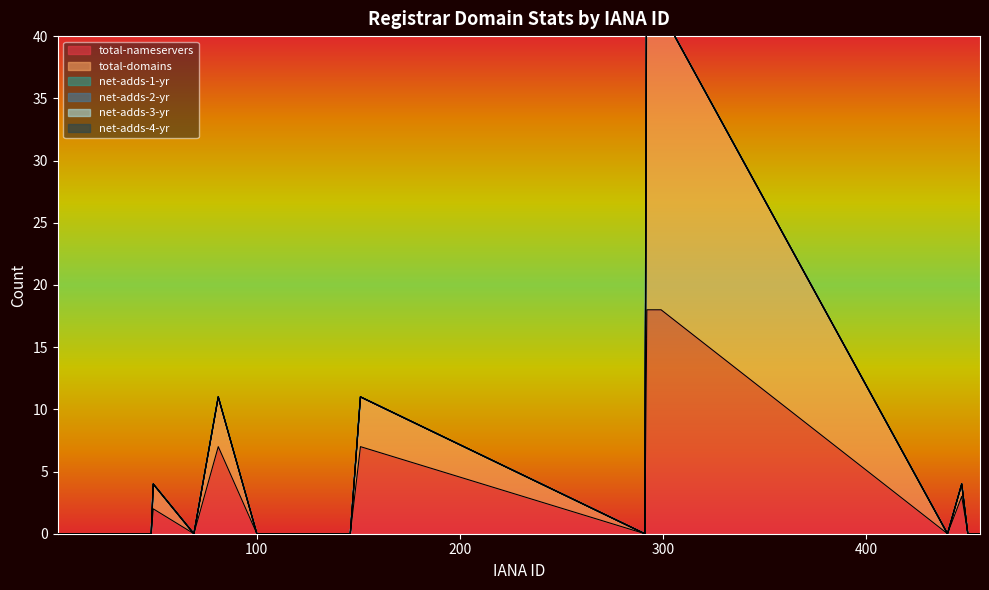

What is the value of the total-nameservers point at the 14th from the left?

18